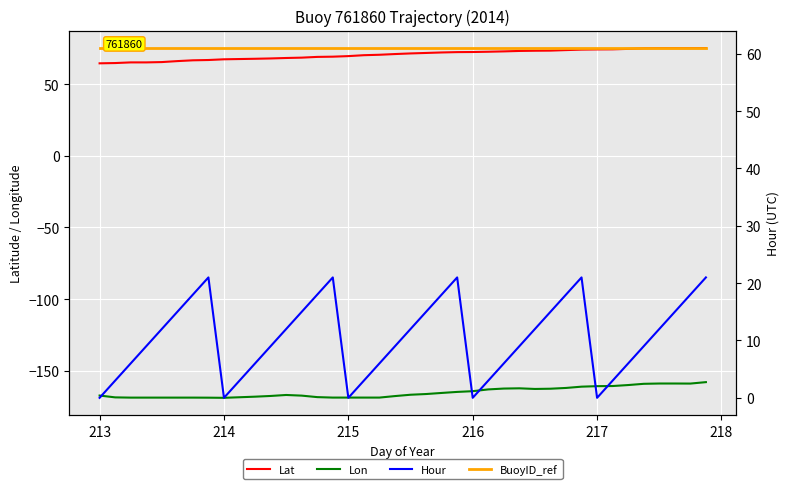

True or false: Hour has more than 1 interior local peaks.

True